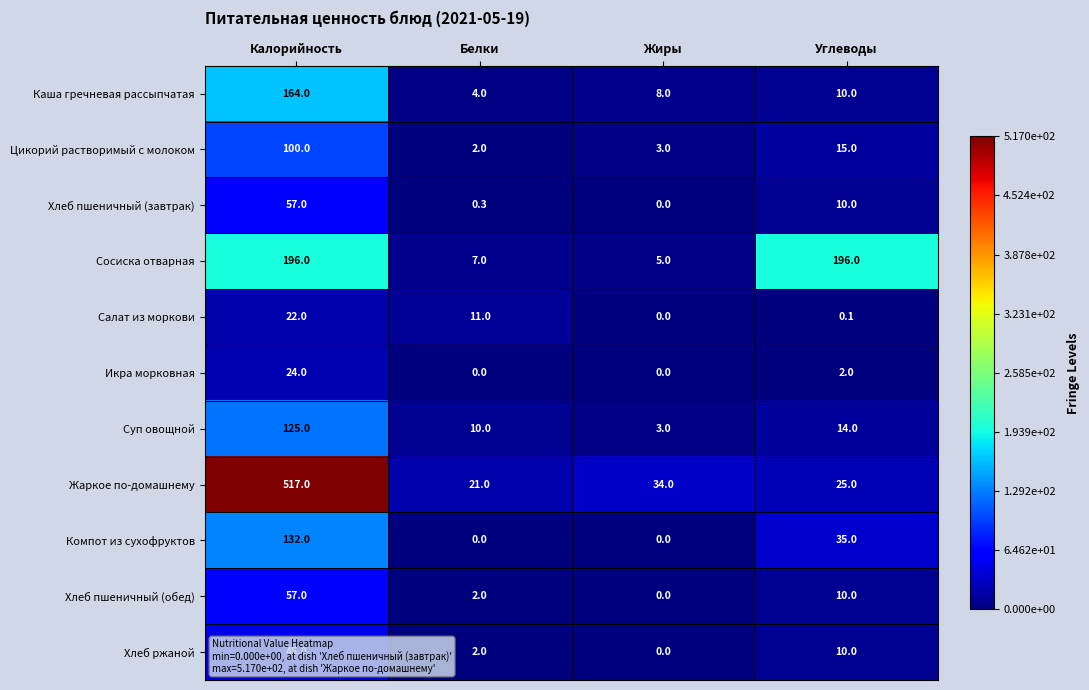

List the labels in order of Хлеб пшеничный (обед) value, smallest first.

Жиры, Белки, Углеводы, Калорийность